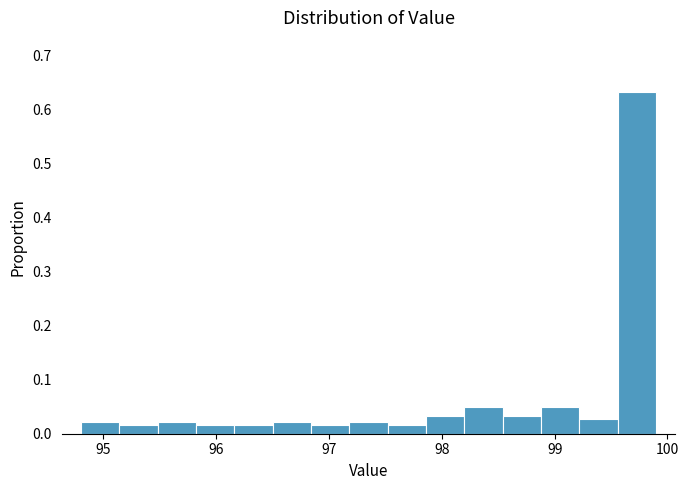

Around what value on the x-axis is the tallest bar? Give the approximate position of its centre, as read against the axis.

99.7